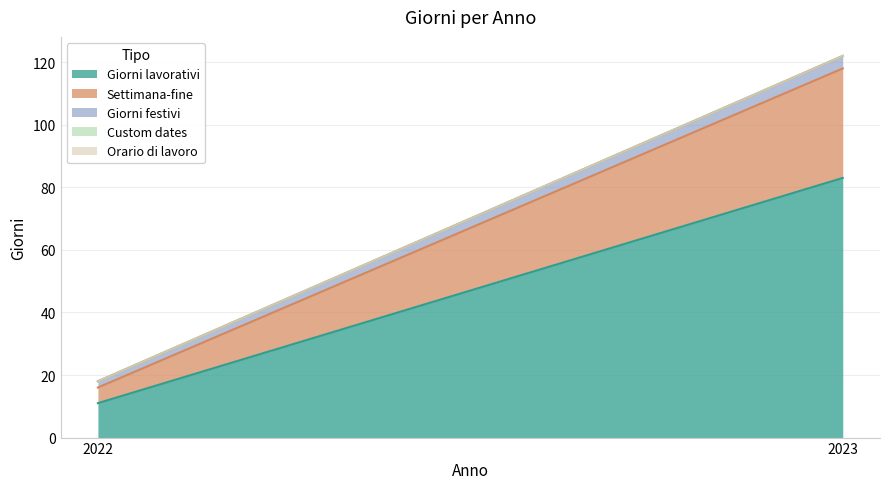

The Giorni lavorativi series shows 11 at 2022. True or false?

True